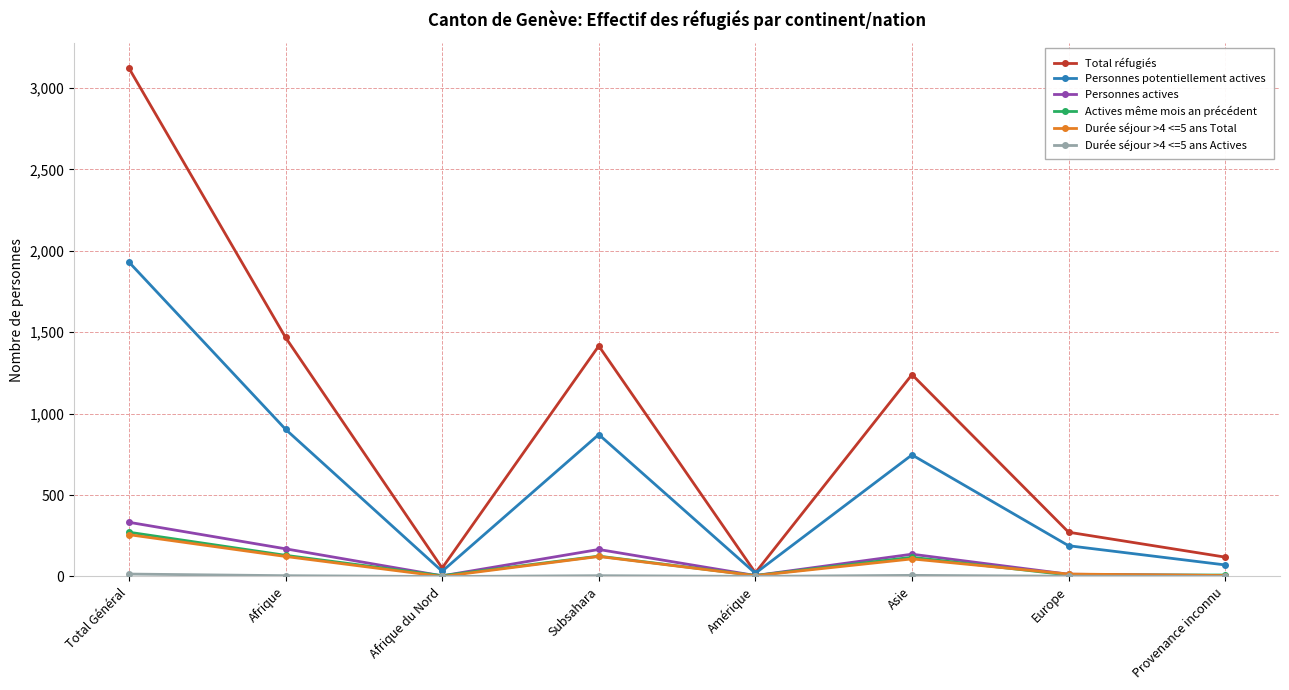

Where is Total réfugiés nearest to the value 1572?

Afrique